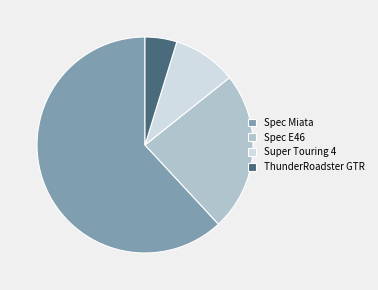

Approximately how many times larger is the value at ThunderRoadster GTR compared to Super Touring 4?

0.5